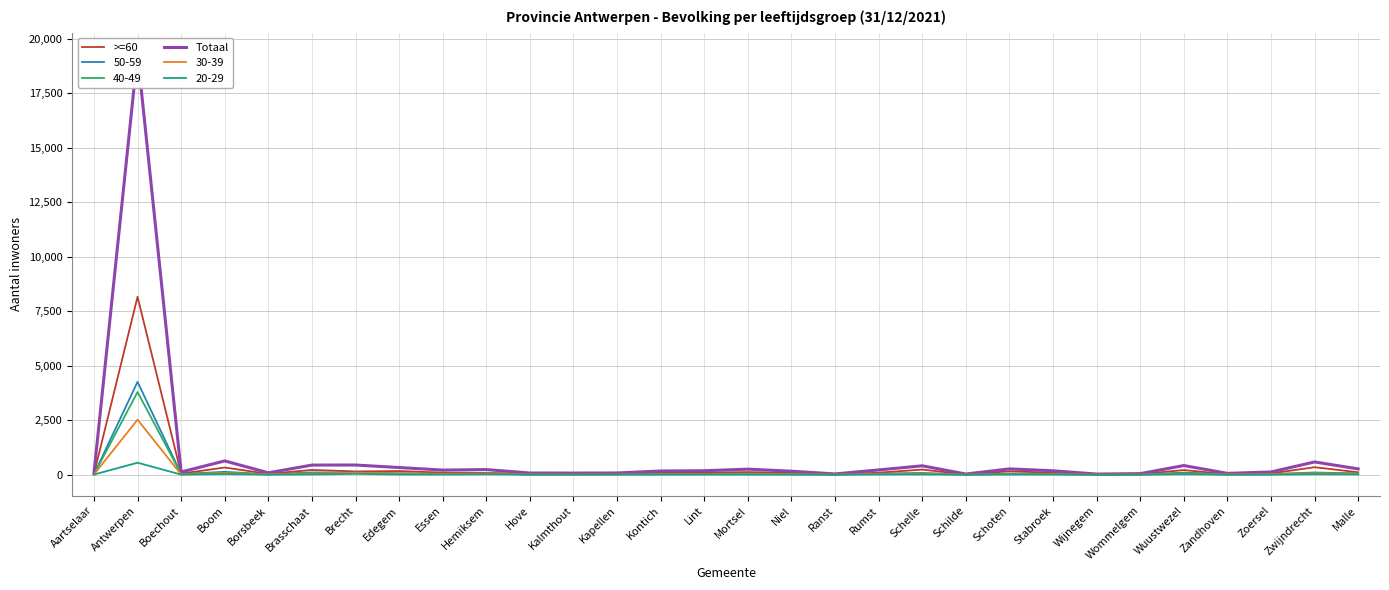

At which label does Totaal reach its peak?

Antwerpen